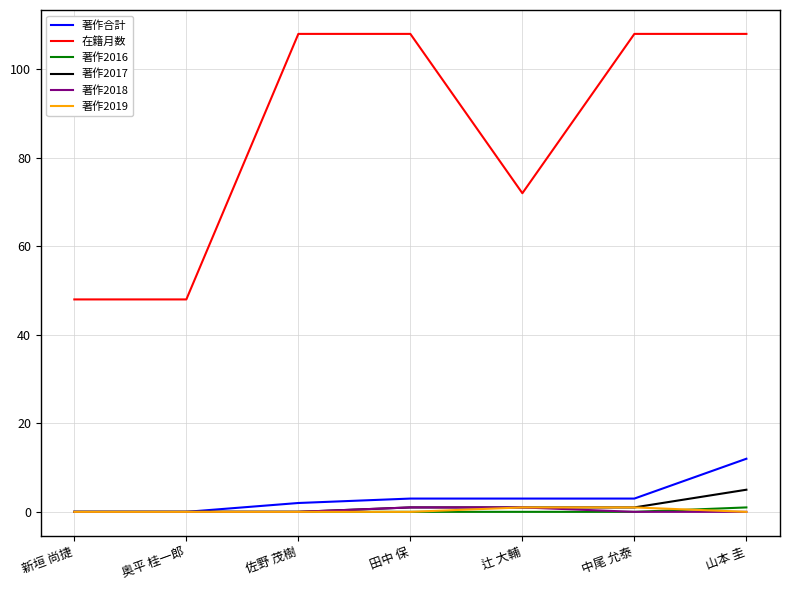

The value of 在籍月数 at 辻 大輔 is 72. True or false?

True